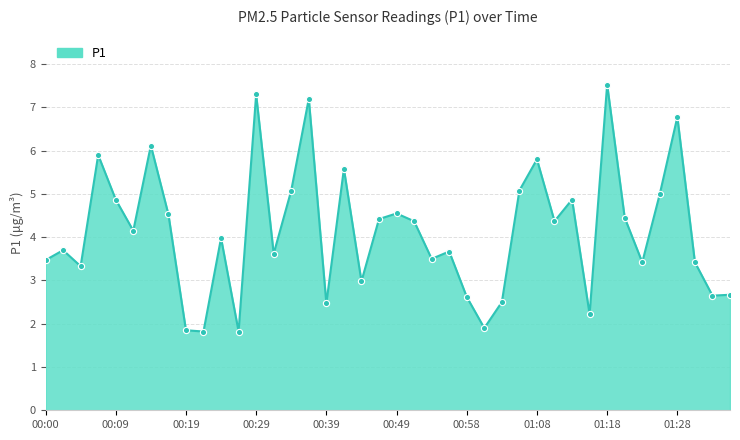

What is the difference between the maximum and minimum values?

5.7